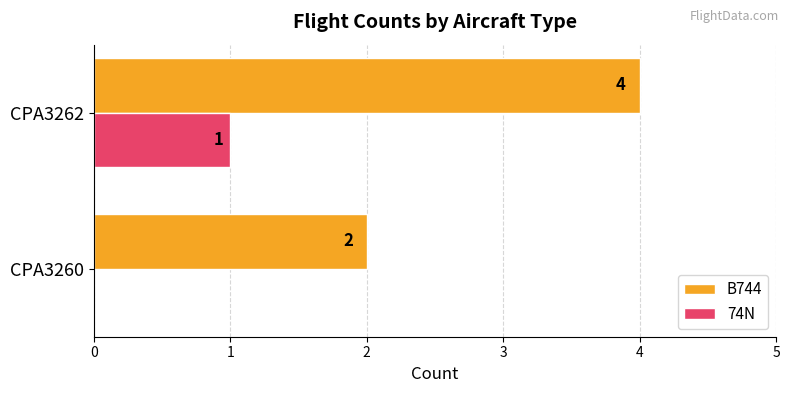

Between CPA3260 and CPA3262, which series saw the biggest shift?

B744